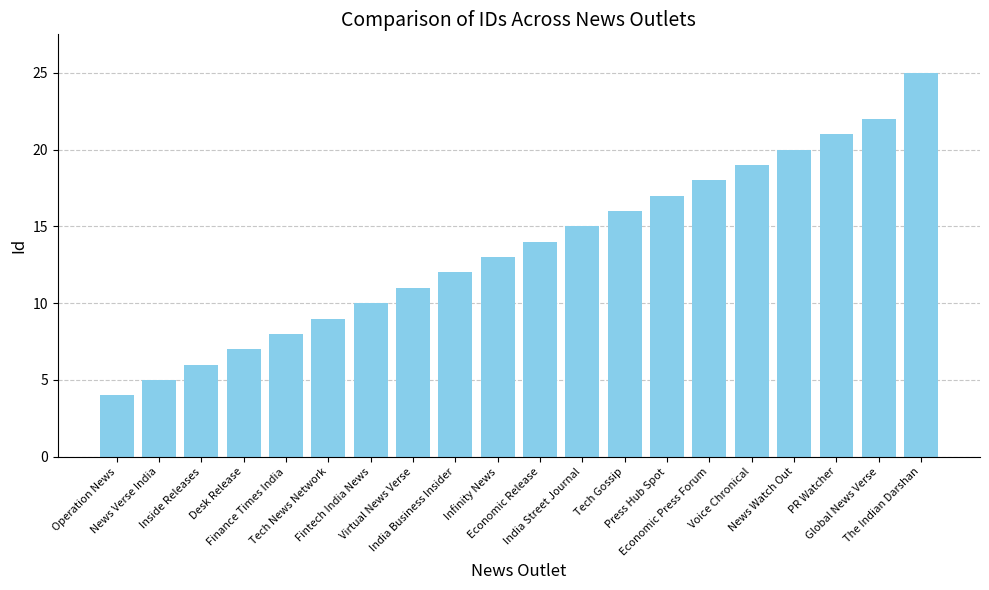

Rank the categories by value from lowest to highest.

Operation News, News Verse India, Inside Releases, Desk Release, Finance Times India, Tech News Network, Fintech India News, Virtual News Verse, India Business Insider, Infinity News, Economic Release, India Street Journal, Tech Gossip, Press Hub Spot, Economic Press Forum, Voice Chronical, News Watch Out, PR Watcher, Global News Verse, The Indian Darshan